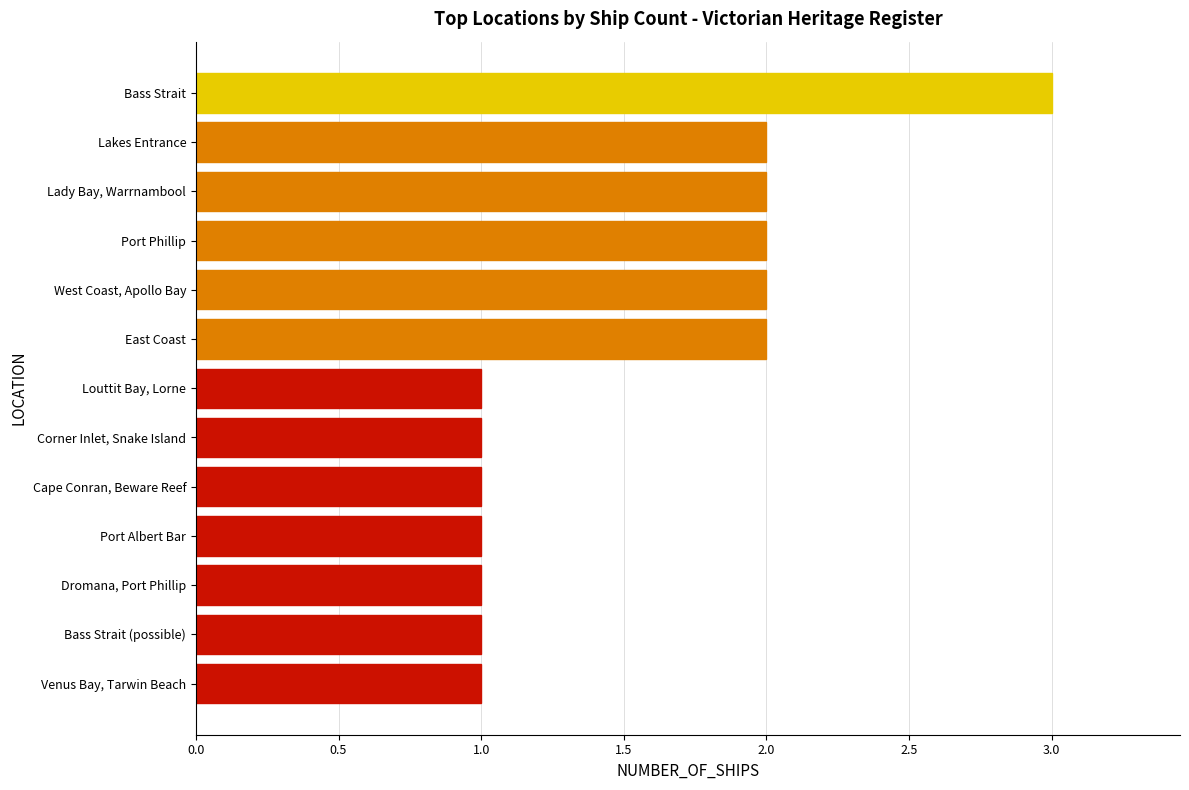

What is the difference between the maximum and minimum values?

2